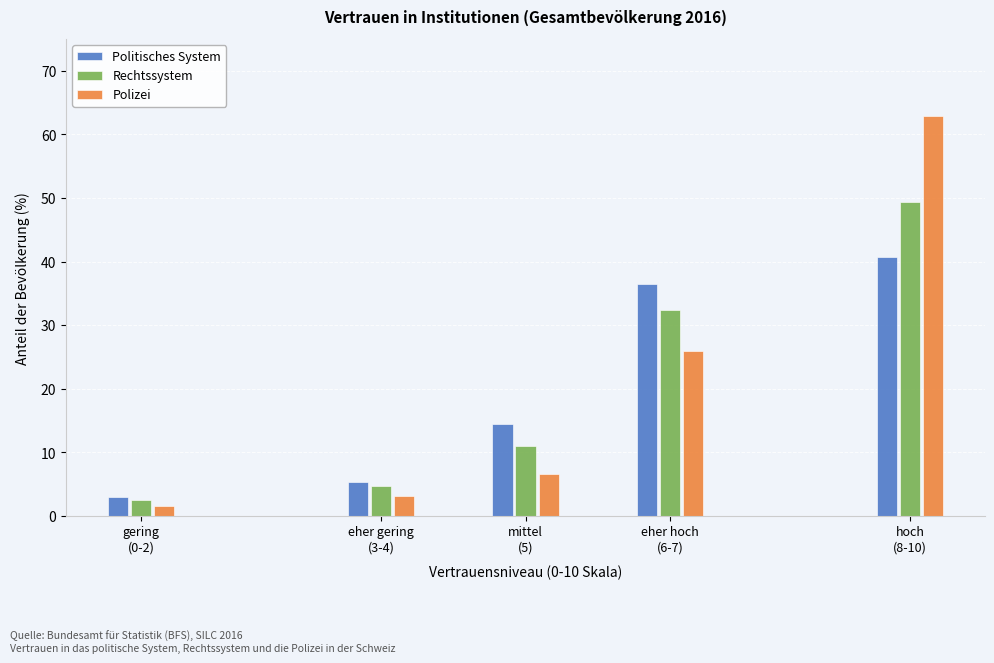

Reading left to right, transcribe all the data shown in this chart.

Politisches System: 3.1	5.3	14.5	36.4	40.7
Rechtssystem: 2.4	4.8	11.0	32.4	49.4
Polizei: 1.5	3.1	6.6	25.9	62.9